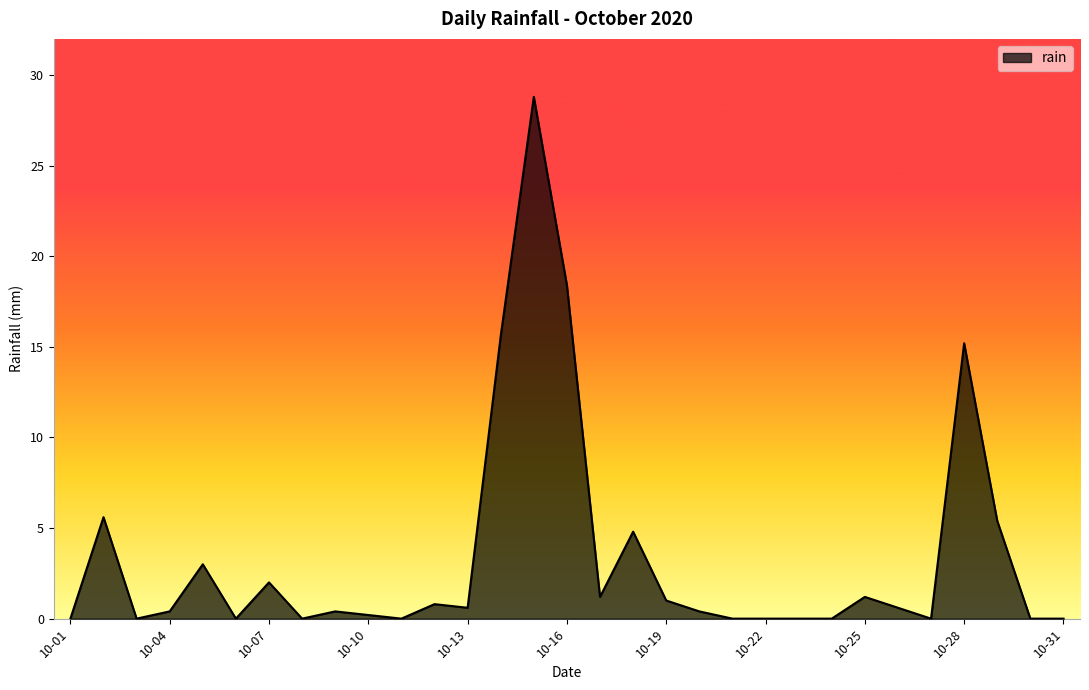

What is the greatest value displayed?

28.8